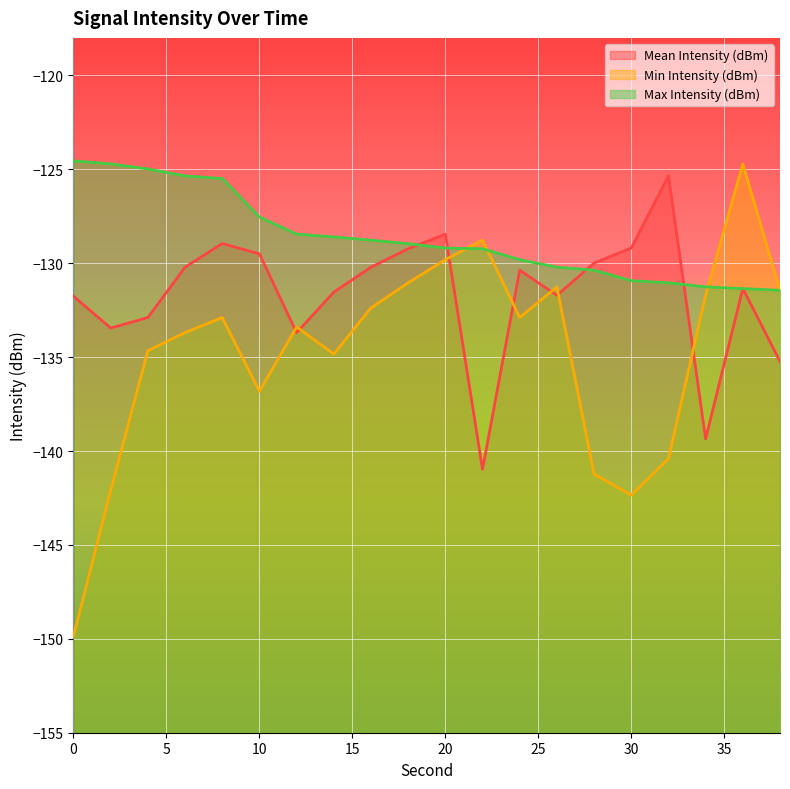

Which series changed the most between 14 and 16?

Min Intensity (dBm)